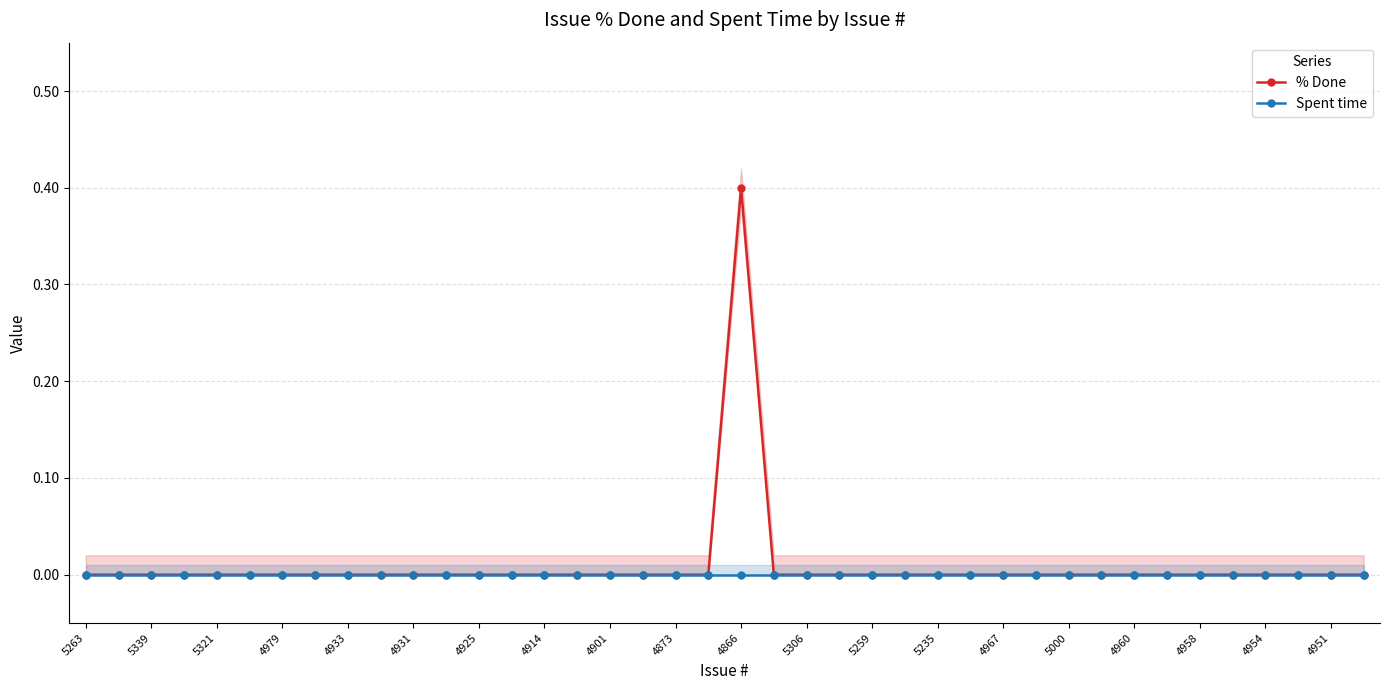

True or false: % Done has a value of 0.3 at 4866.

False